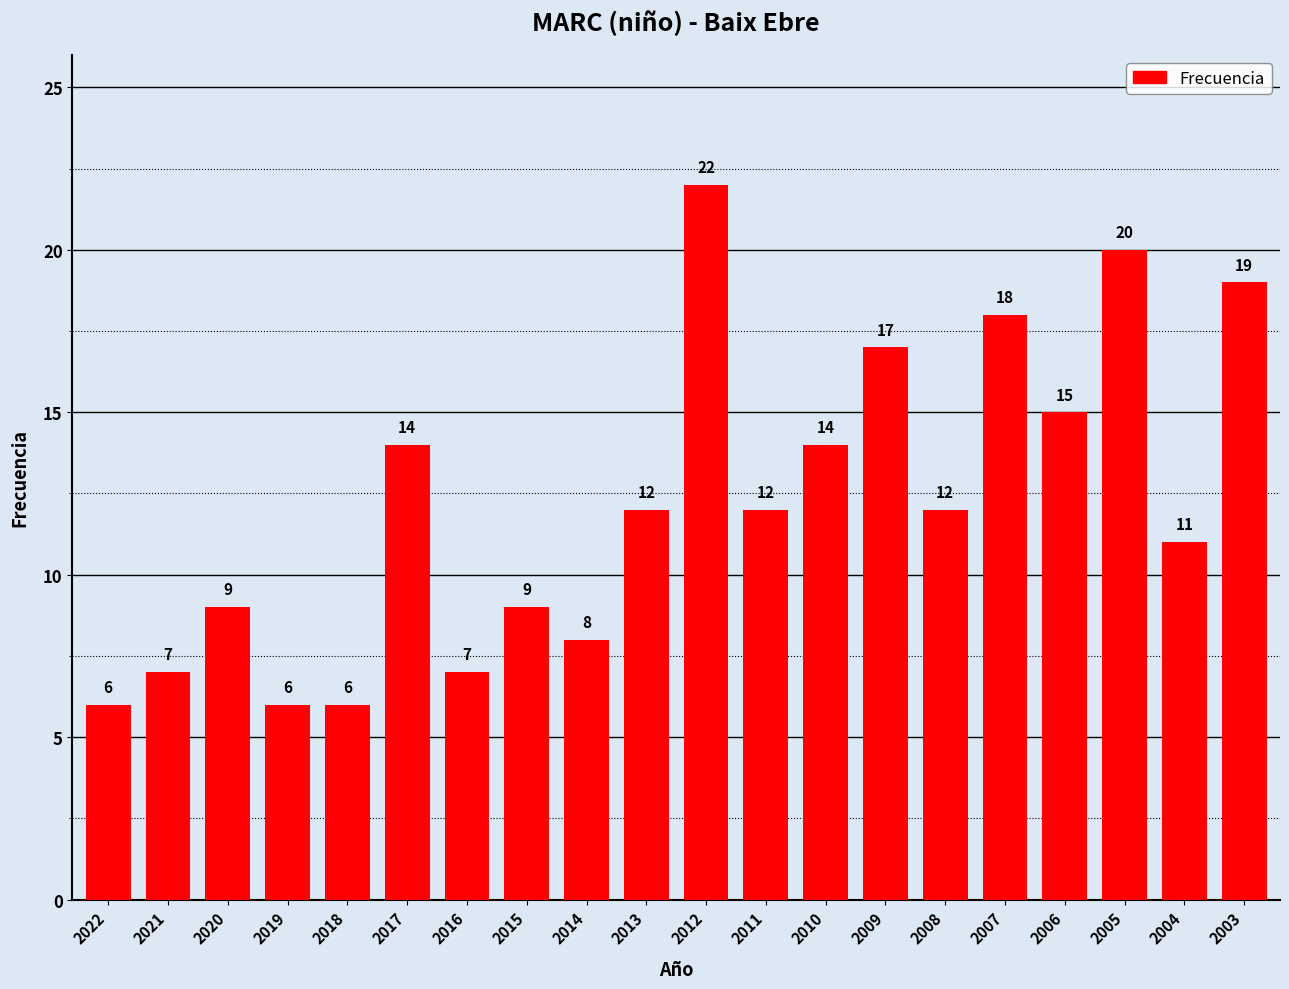

True or false: the data shows 14 at 2010.

True